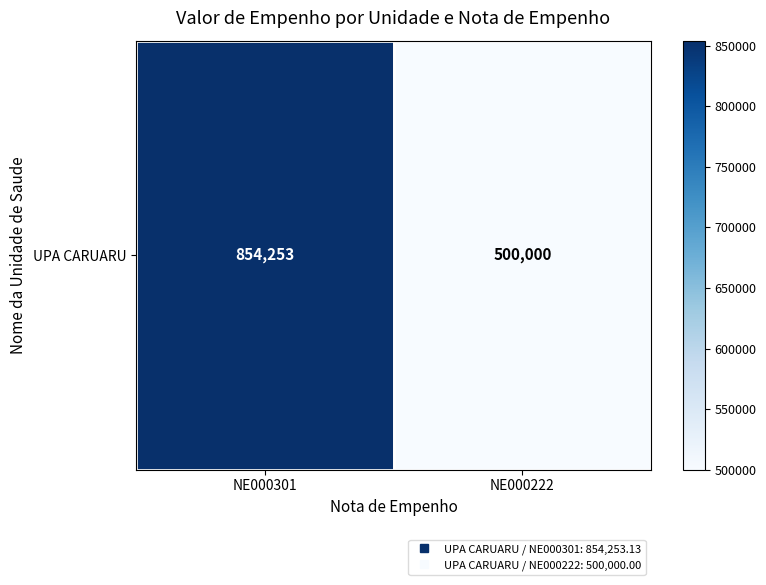

What is the change in value from NE000301 to NE000222?

-354253.1